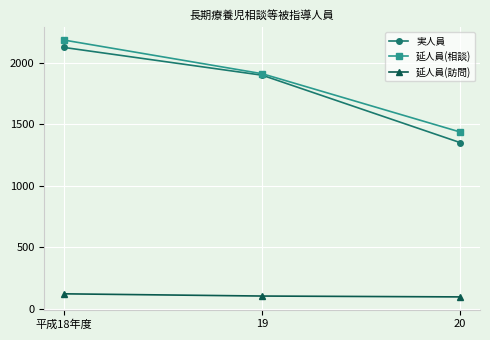

Count the 実人員 values in the range 1350 to 2122.

3